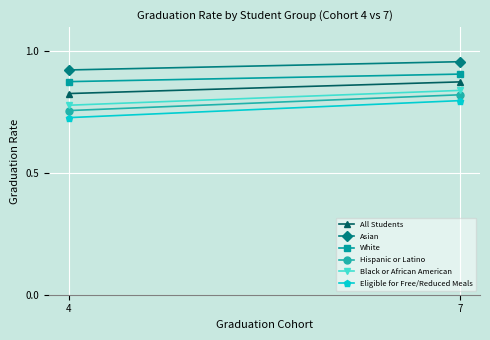

Reading right to left, extract all data points from this chart.

All Students: 7=0.9	4=0.8
Asian: 7=1.0	4=0.9
White: 7=0.9	4=0.9
Hispanic or Latino: 7=0.8	4=0.8
Black or African American: 7=0.8	4=0.8
Eligible for Free/Reduced Meals: 7=0.8	4=0.7